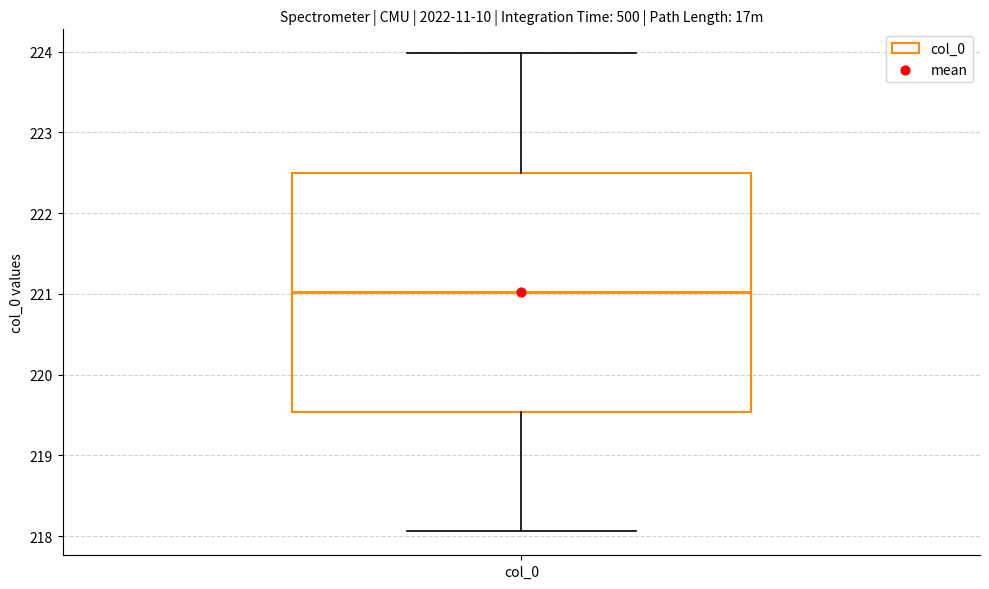

Read this box plot against the y-axis: the position of the median line, the range covered by the box, and the ends of both whiskers. The values are not printed on the chart, so give them approximately, as read against the axis.

median 221.0, box 219.5 to 222.5, whiskers 218.1 to 224.0